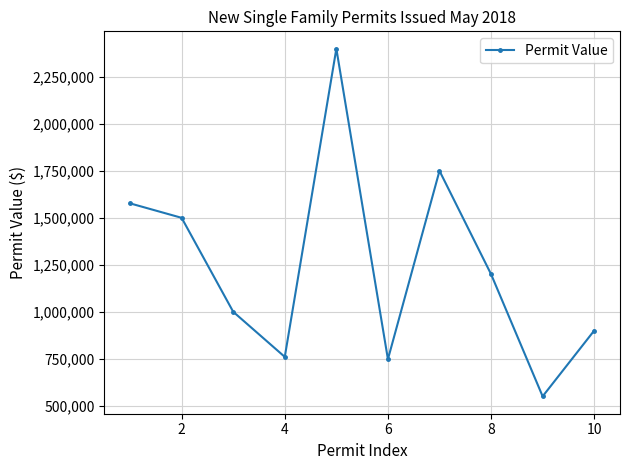

Reading left to right, transcribe all the data shown in this chart.

1577000	1500000	1000000	760000	2400000	747460	1750000	1200000	550000	900000